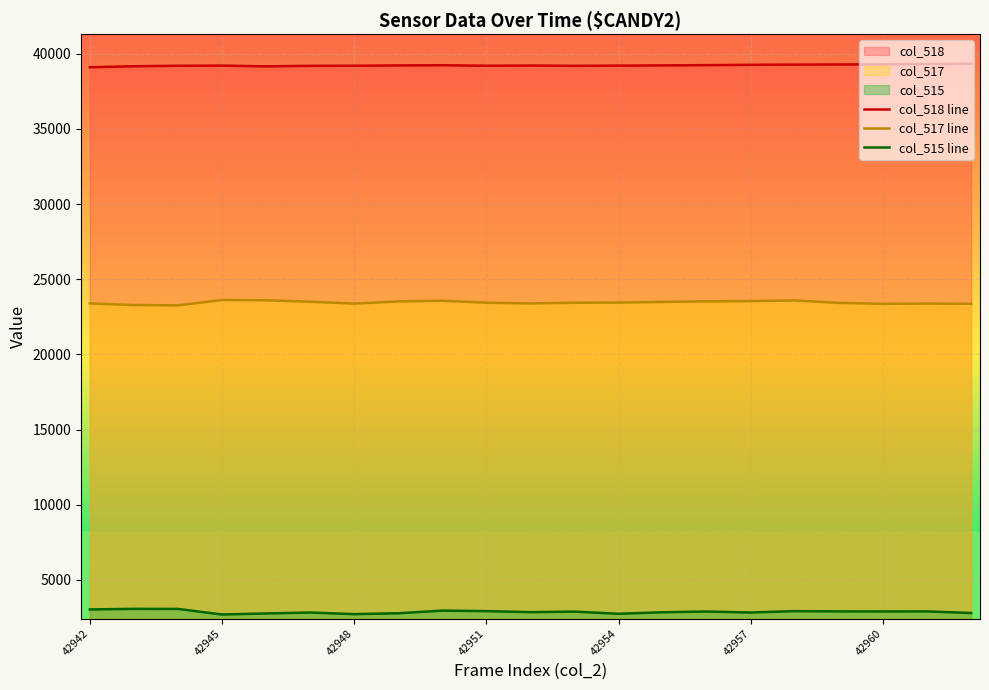

What is the sum of all col_518 line values?

823900